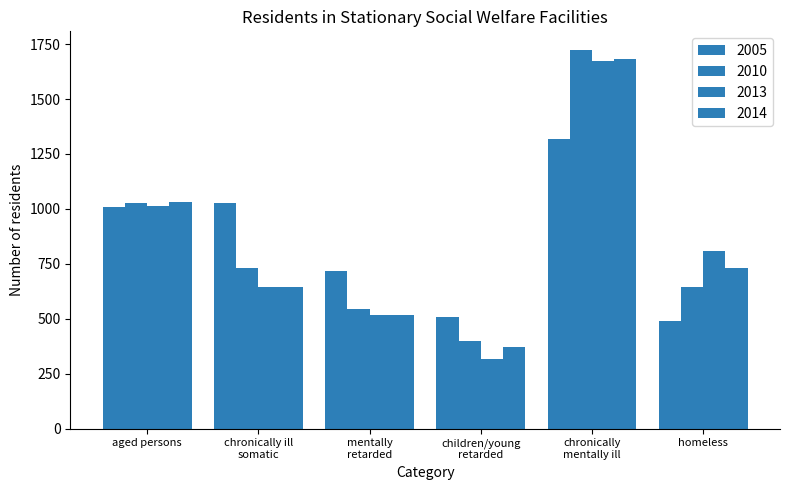

At chronically ill
somatic, list the series in order from smallest to largest.

2014, 2013, 2010, 2005